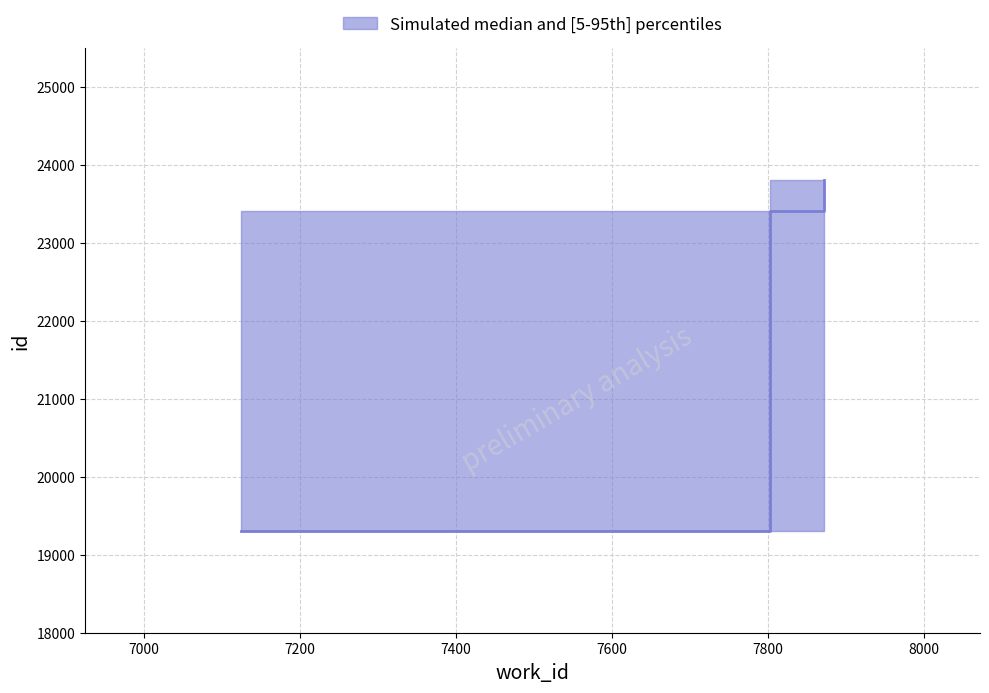

List the series in order of their peak value, highest first.

upper, median, lower